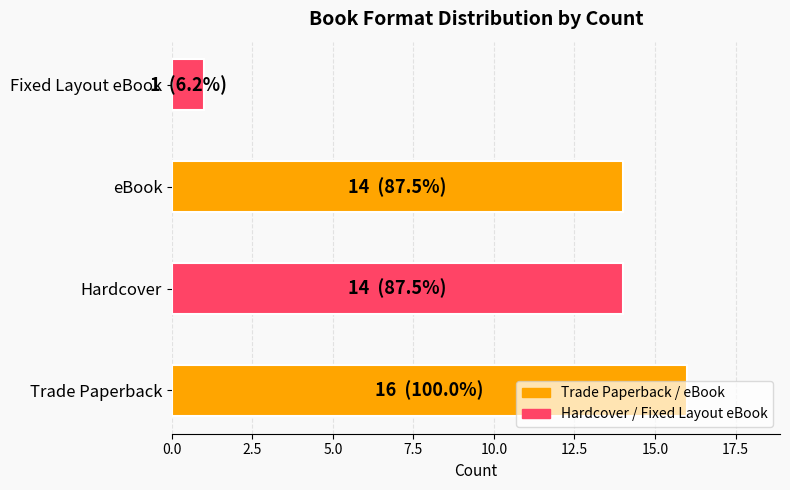

Approximately how many times larger is the value at Hardcover compared to Fixed Layout eBook?

14.0